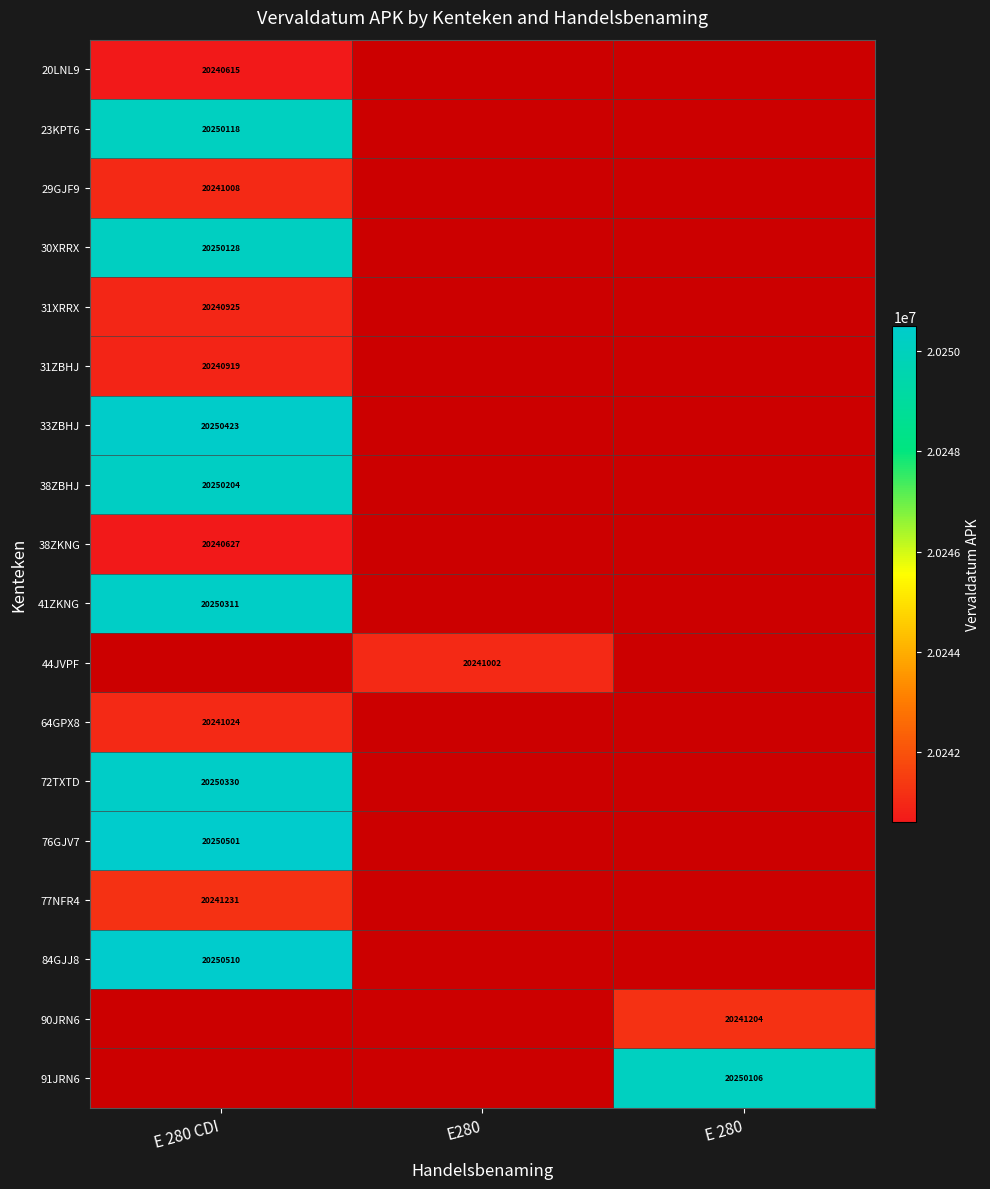

The value of 90JRN6 at E 280 is 8620501. True or false?

False